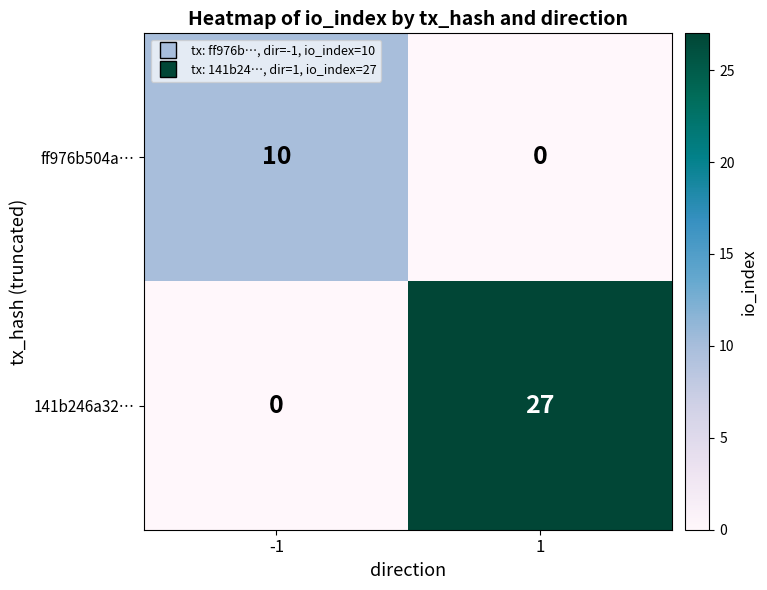

Is the value of 141b246a32… at -1 greater than the value of ff976b504a… at -1?

No